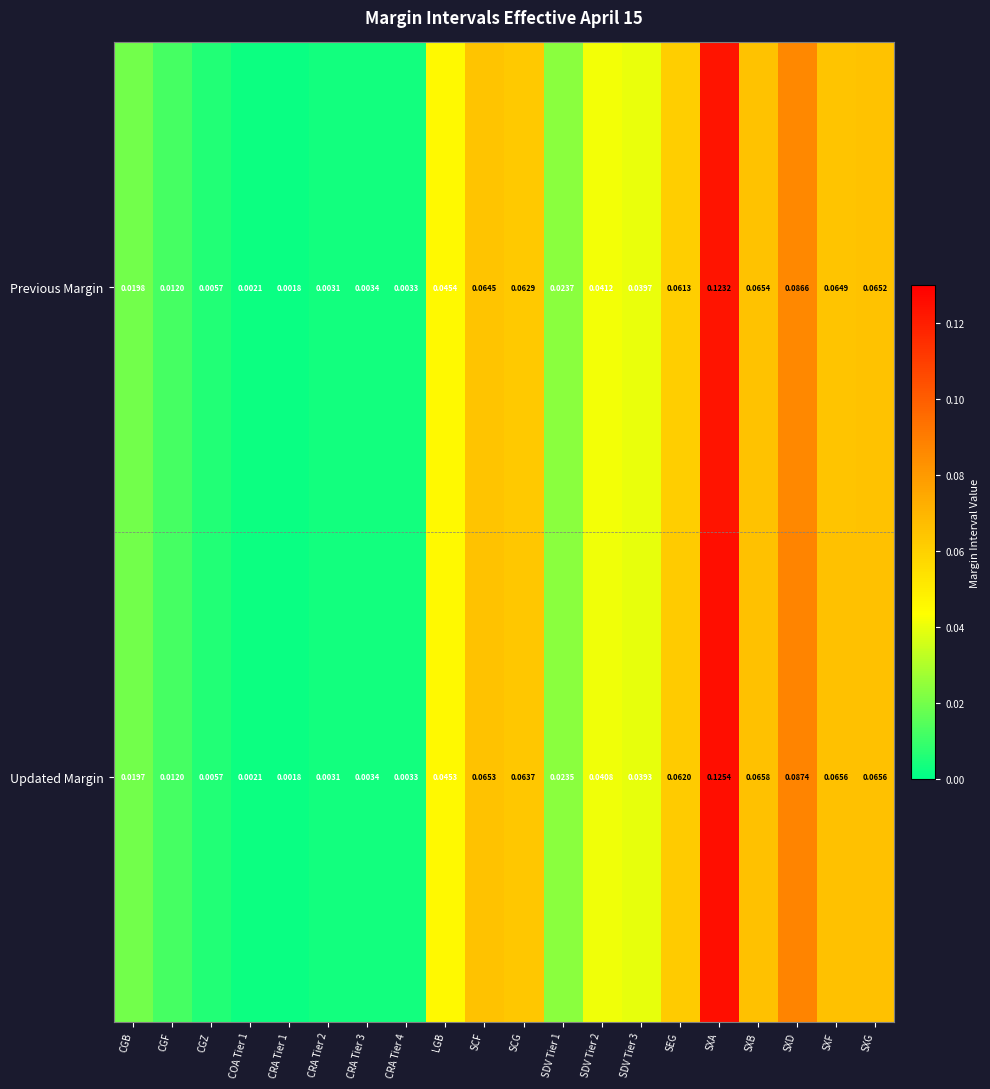

Count the number of data series in this chart.

2